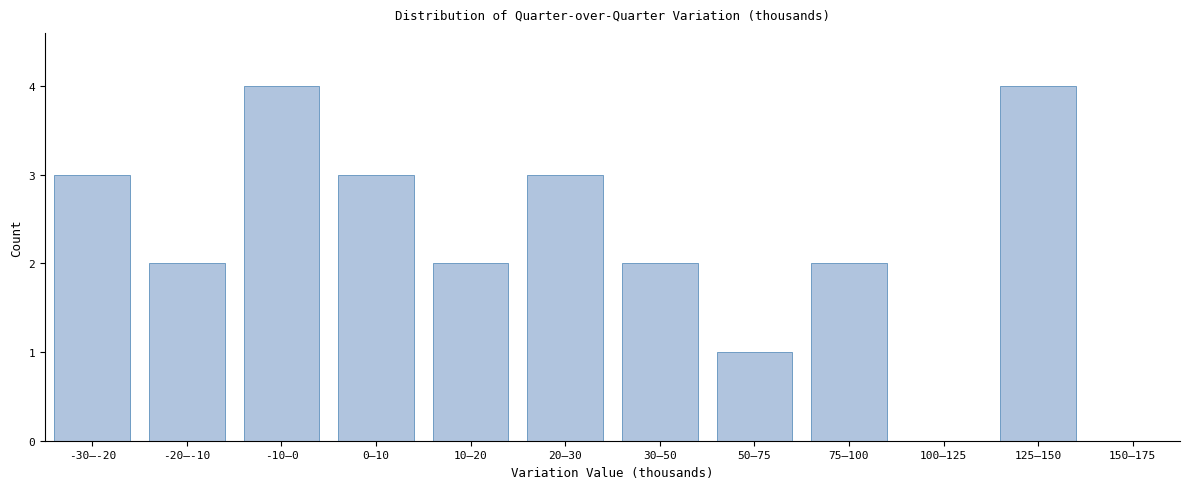

Which has a higher value, -30–-20 or 10–20?

-30–-20